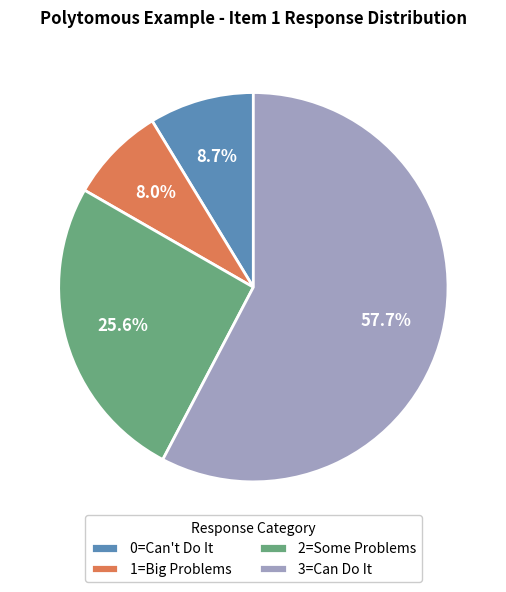

How many slices are in this pie chart?

4